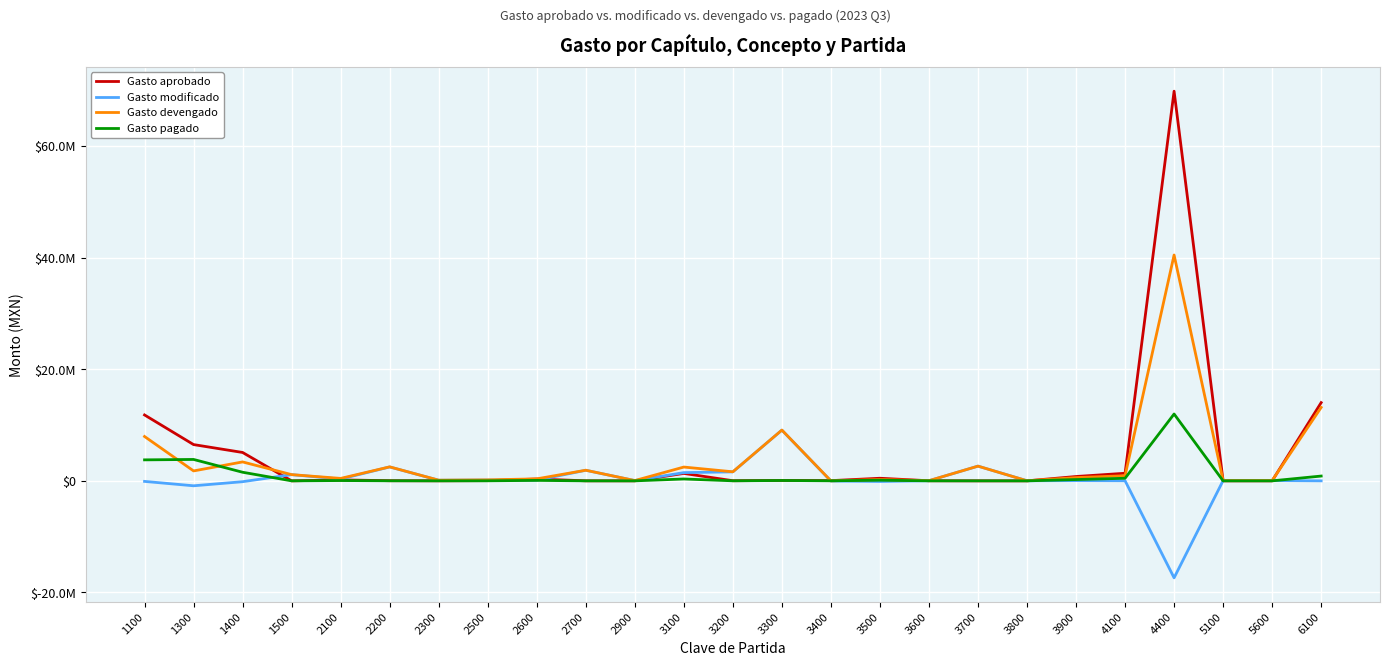

Which series has the largest total across all categories?

Gasto aprobado